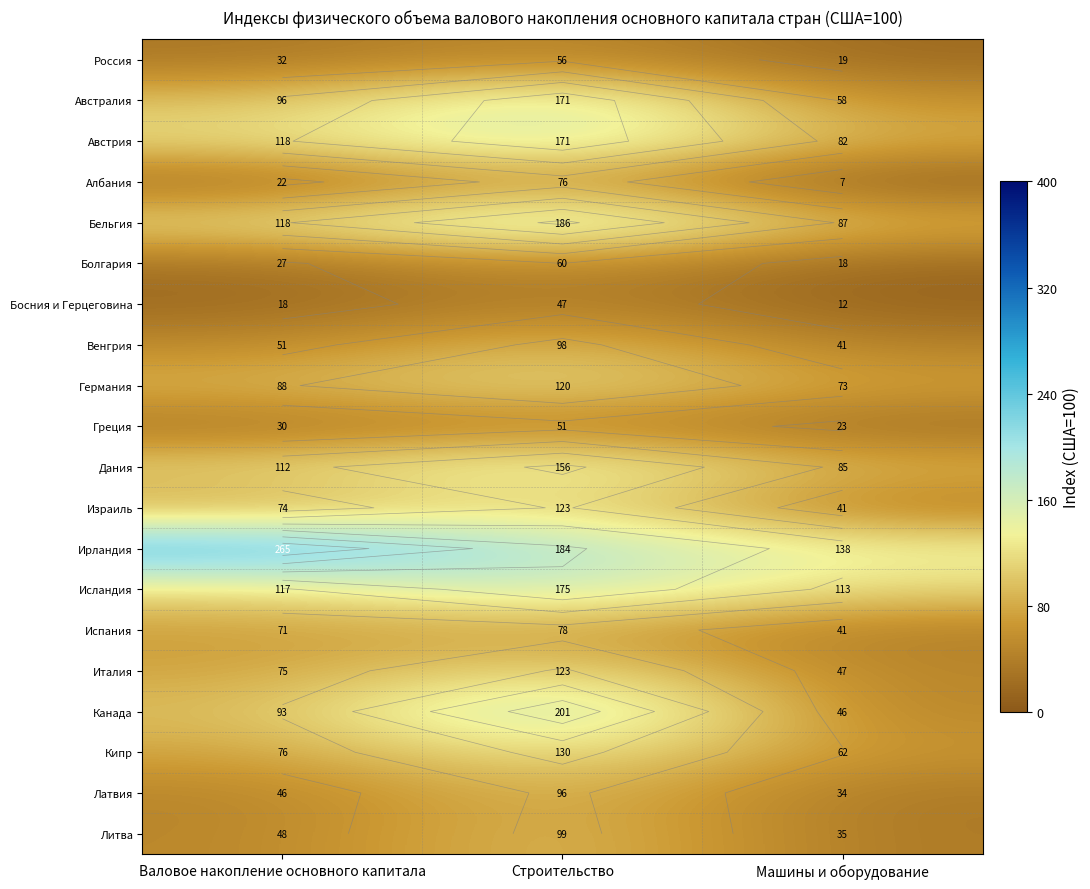

Which category has the highest value in the Болгария series?

Строительство